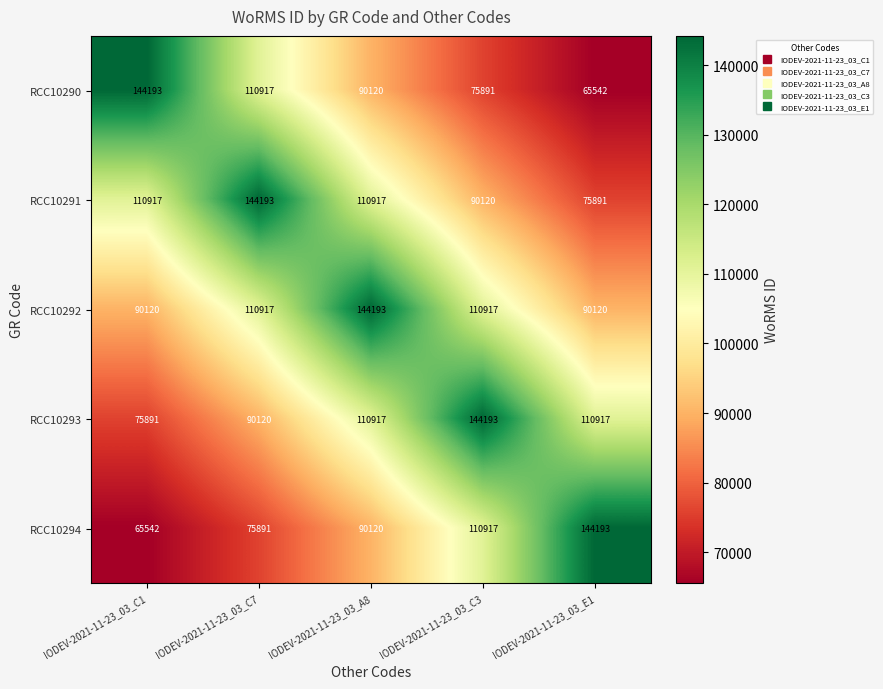

The RCC10294 series shows 75891 at IODEV-2021-11-23_03_C7. True or false?

True